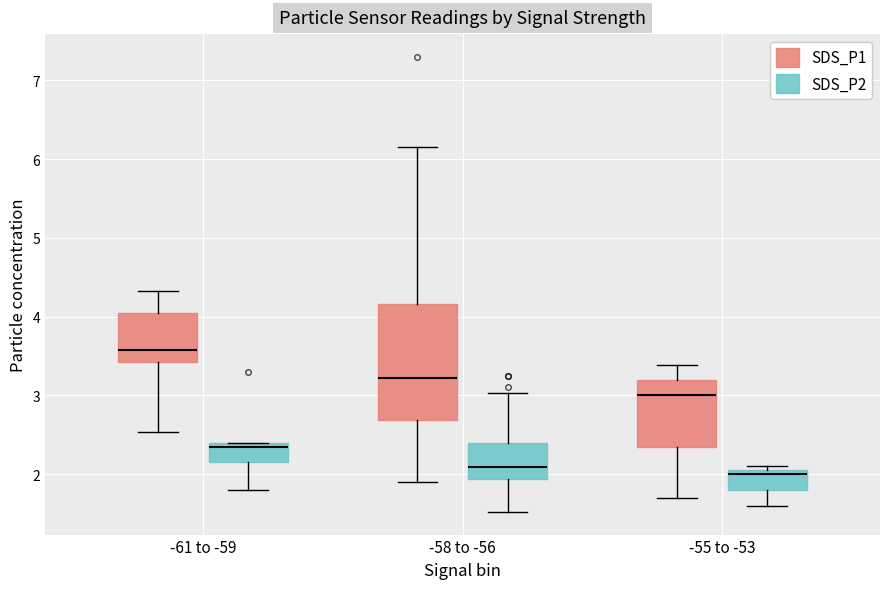

Comparing the boxes themselves (not the whiskers), which one is the tallest?

-58 to -56 (SDS_P1)